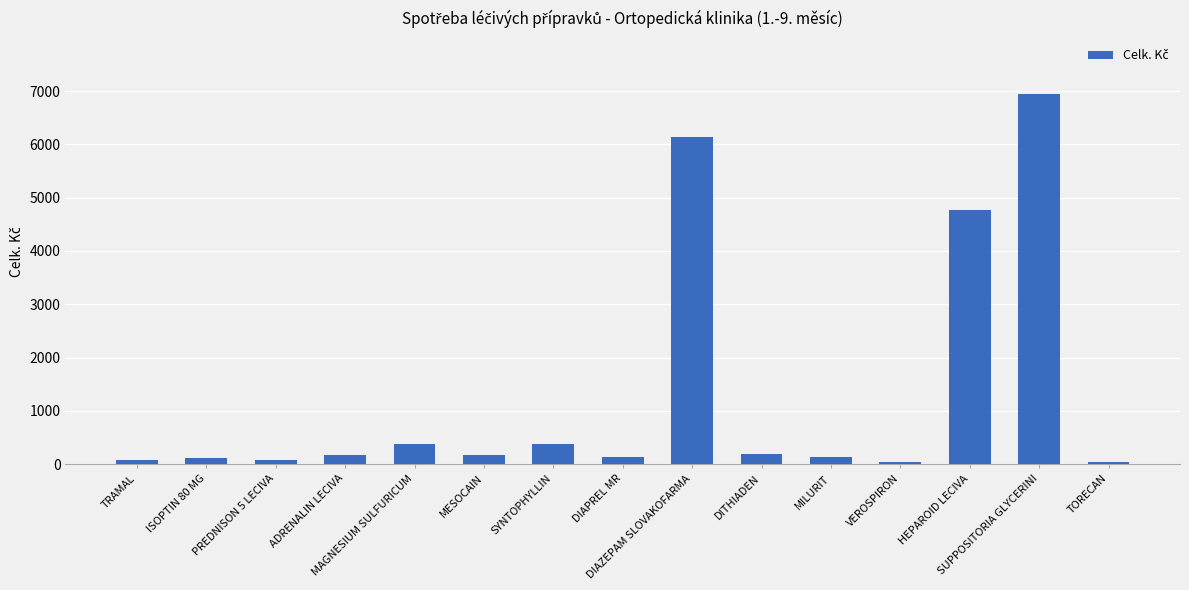

Are the bars horizontal?

No